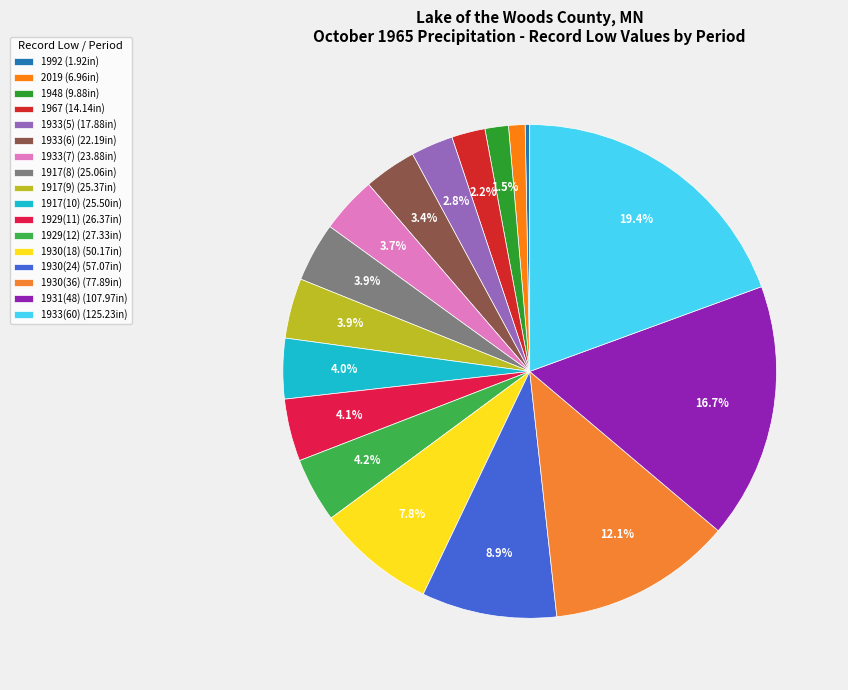

To the nearest percent, what percentage of the pie is 1933(60)?

19%